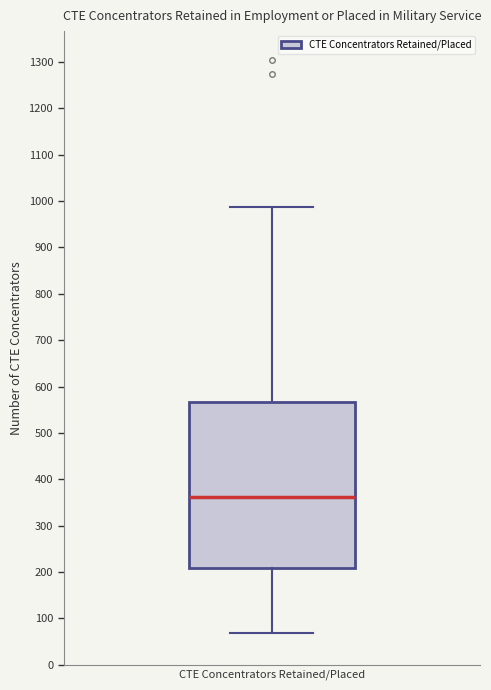

Transcribe this box plot: give where the median line is, the range the box spans, and where the two whiskers end, as read against the y-axis. The values are not printed on the chart, so give them approximately, as read against the axis.

median 360, box 210 to 570, whiskers 70 to 990